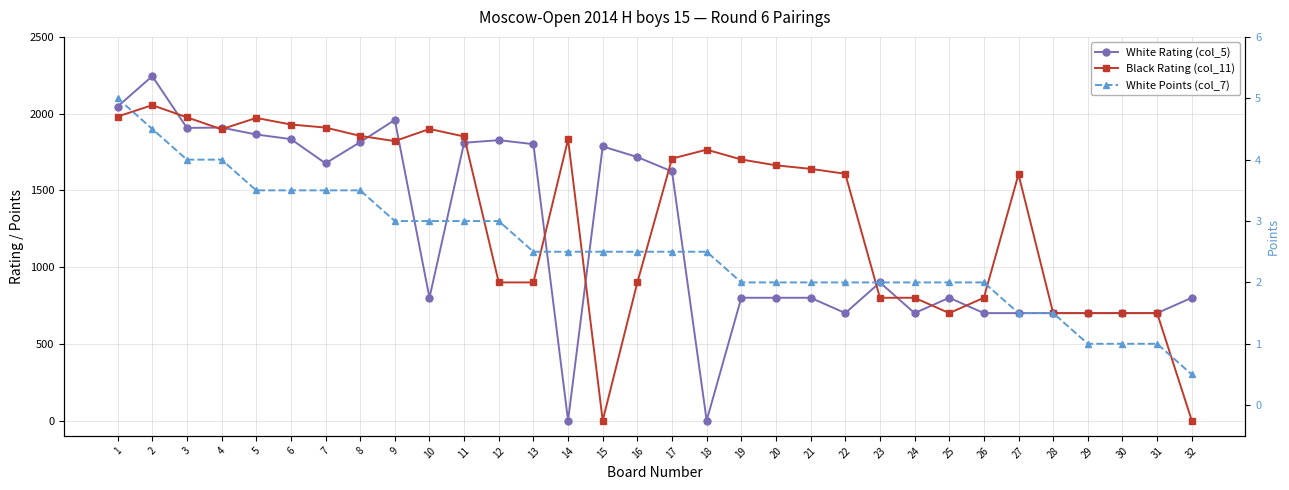

Between 4 and 13, which series saw the biggest shift?

Black Rating (col_11)